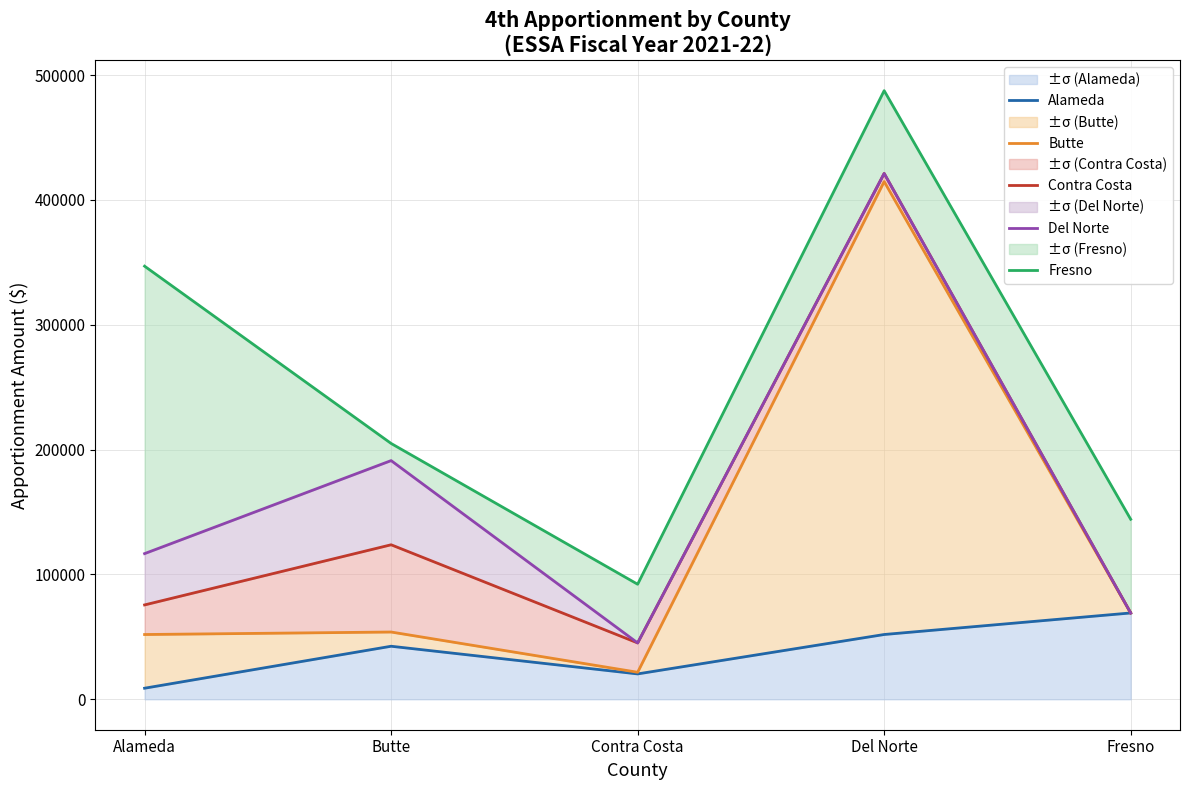

What is the label of the 1st point from the left?

Alameda